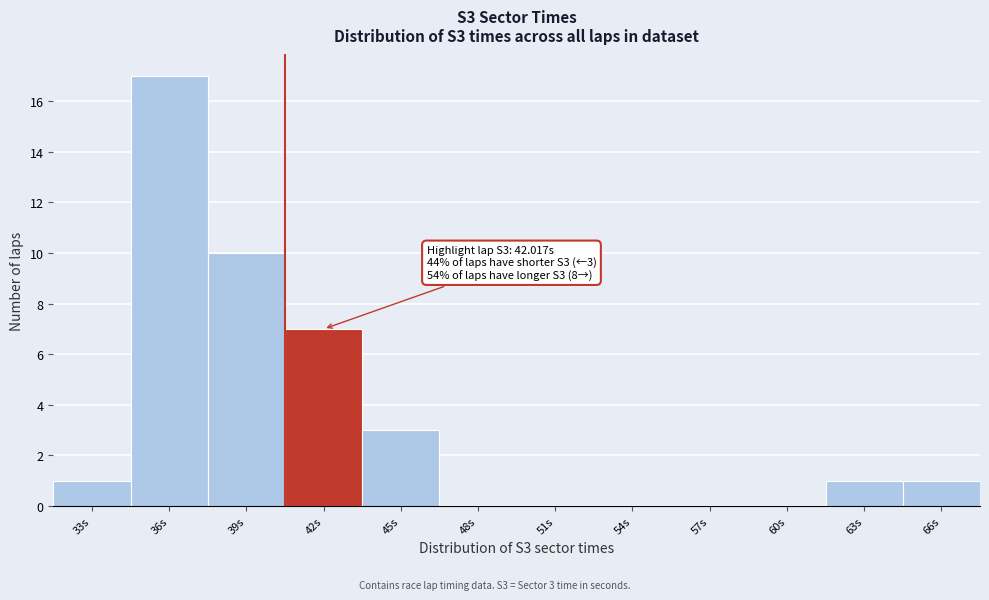

Reading left to right, extract all data points from this chart.

33s=1	36s=17	39s=10	42s=7	45s=3	48s=0	51s=0	54s=0	57s=0	60s=0	63s=1	66s=1